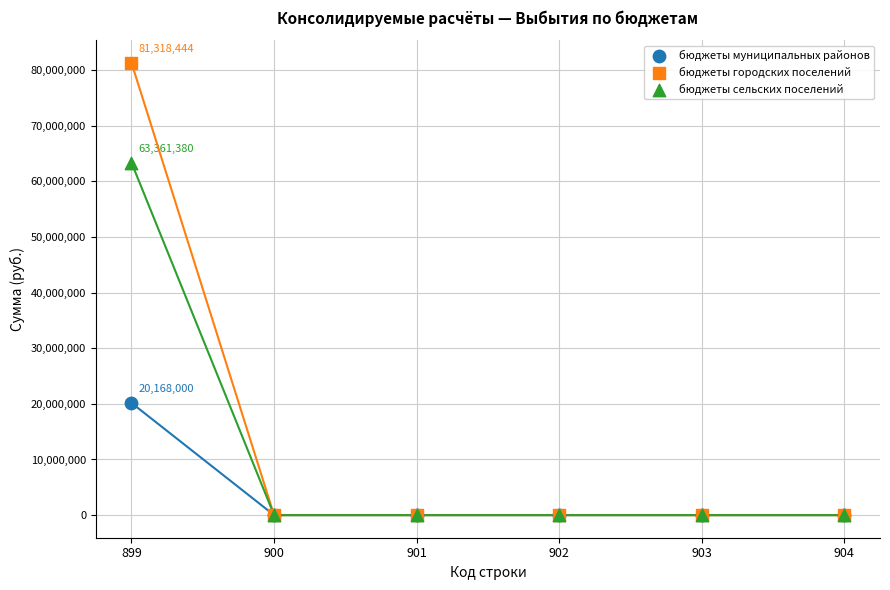

Across all series, what Y value is closest to 40659221?

20167999.6